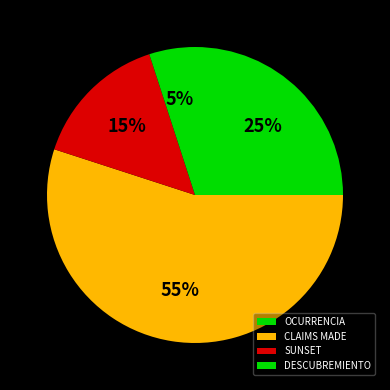

Count the number of slices in the pie.

4